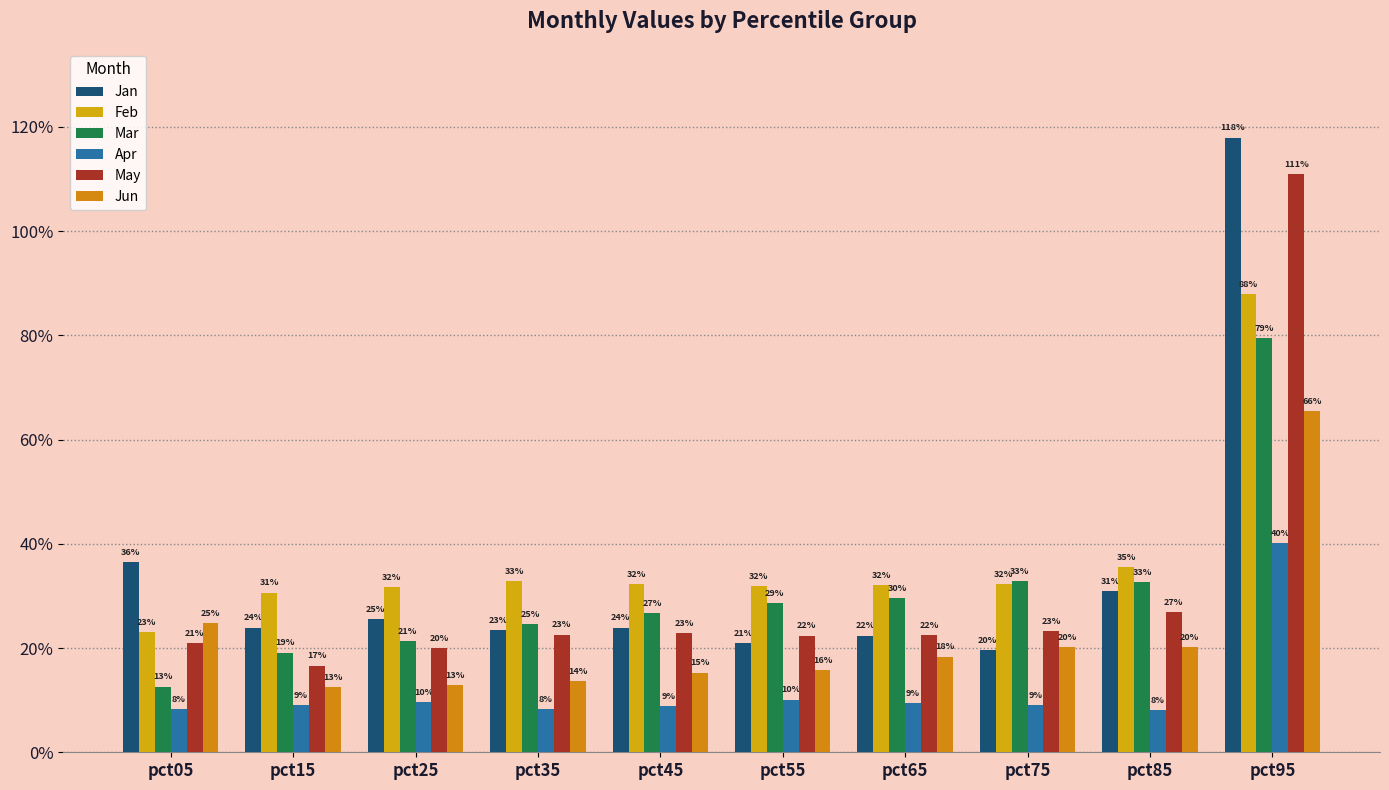

Which series has the largest total across all categories?

Feb